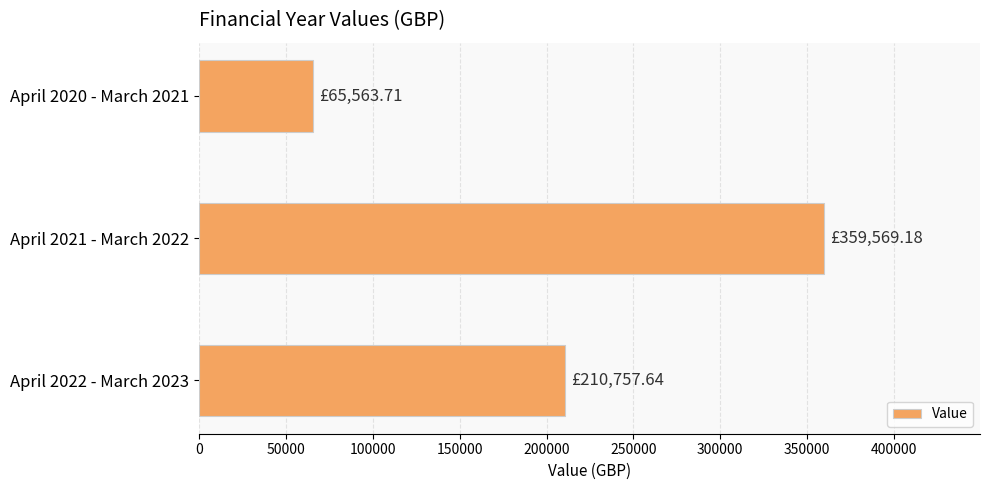

List the labels in order of value, smallest first.

April 2020 - March 2021, April 2022 - March 2023, April 2021 - March 2022